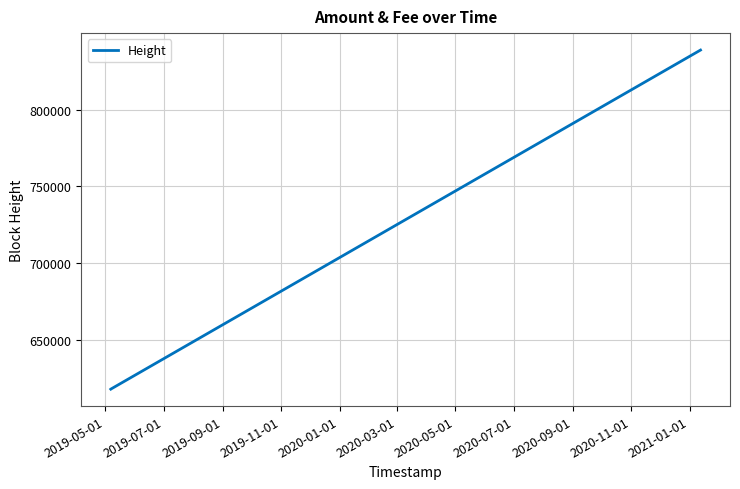

Approximately how many times larger is the value at 2019-07-01 compared to 2019-05-01?

1.0